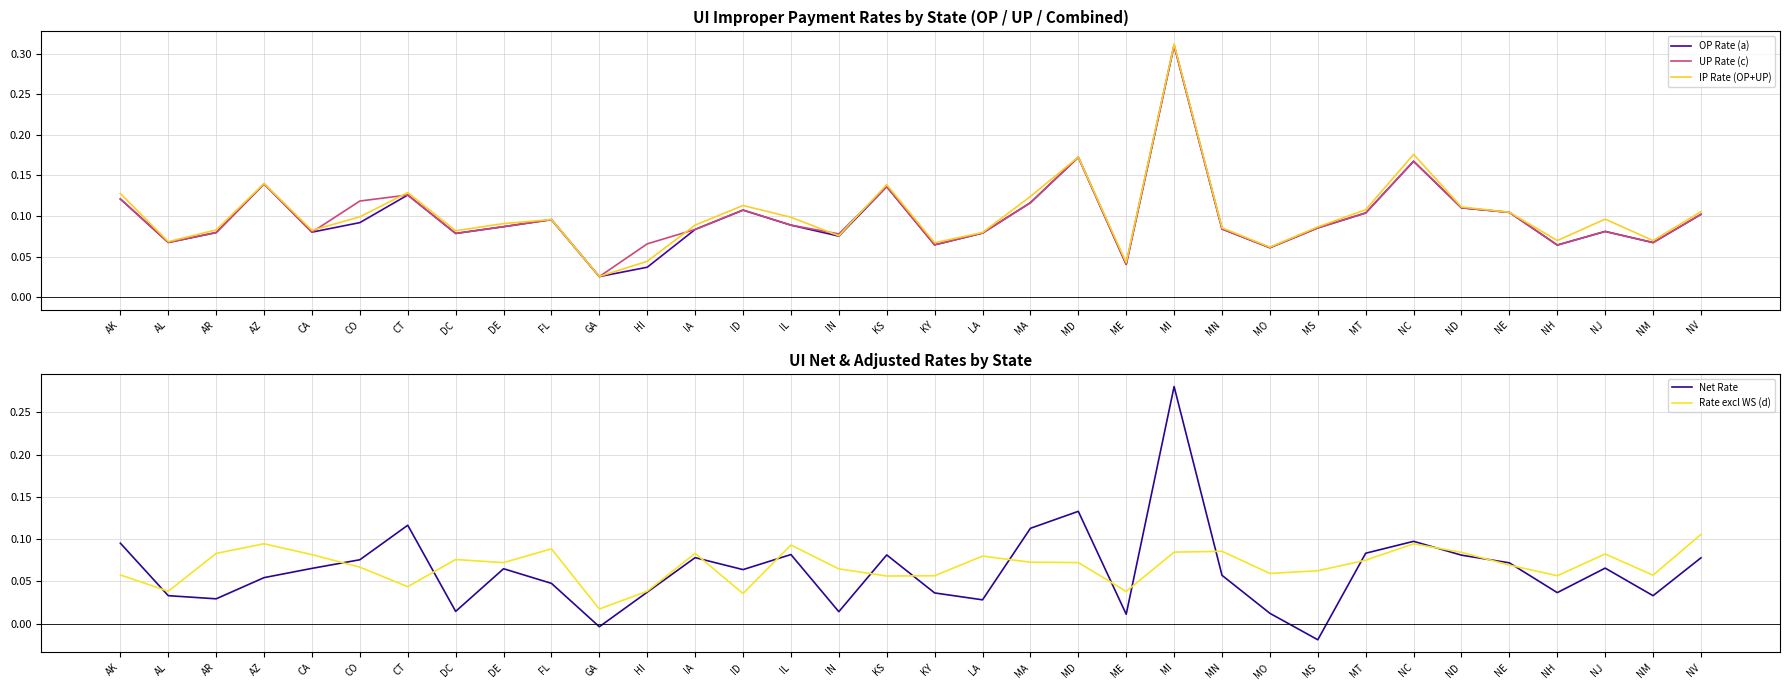

True or false: Rate excl WS (d) has more than 0 interior local peaks.

True